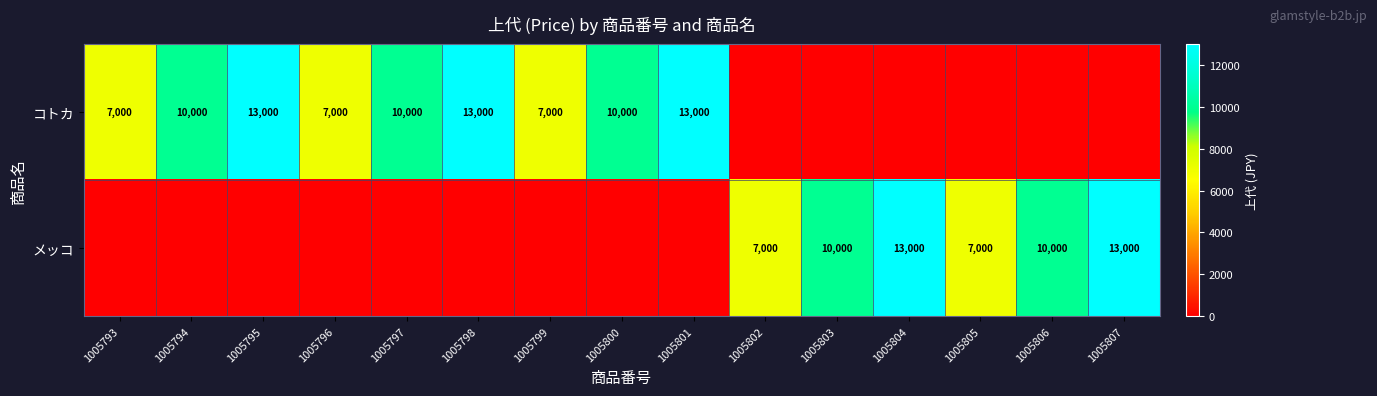

Is it true that コトカ equals 12280 at 1005793?

False